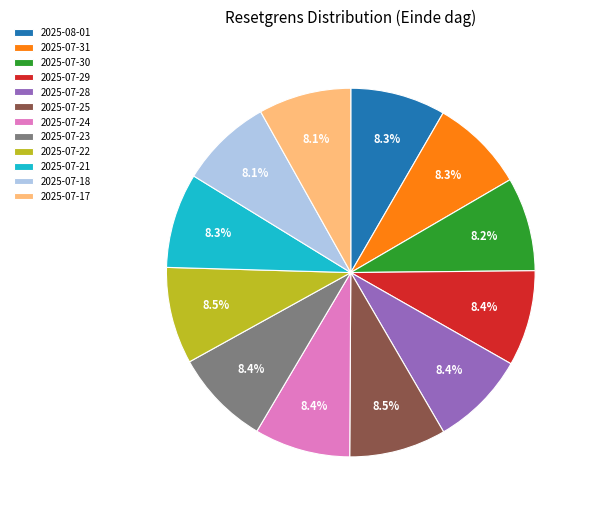

What is the ratio of the value at 2025-07-24 to the value at 2025-07-29?

1.0